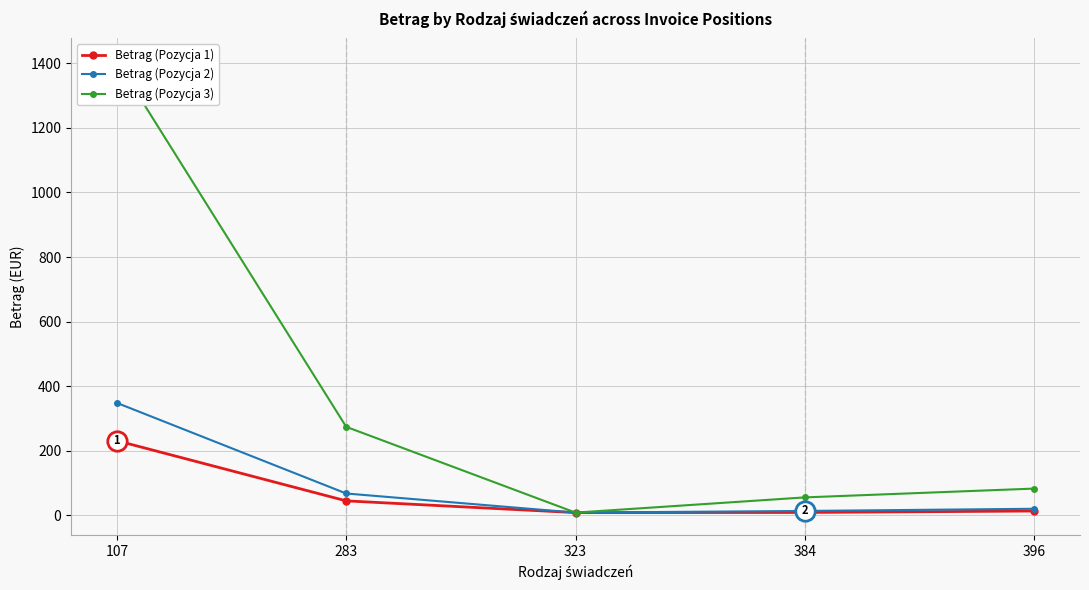

Does the chart have visible grid lines?

Yes